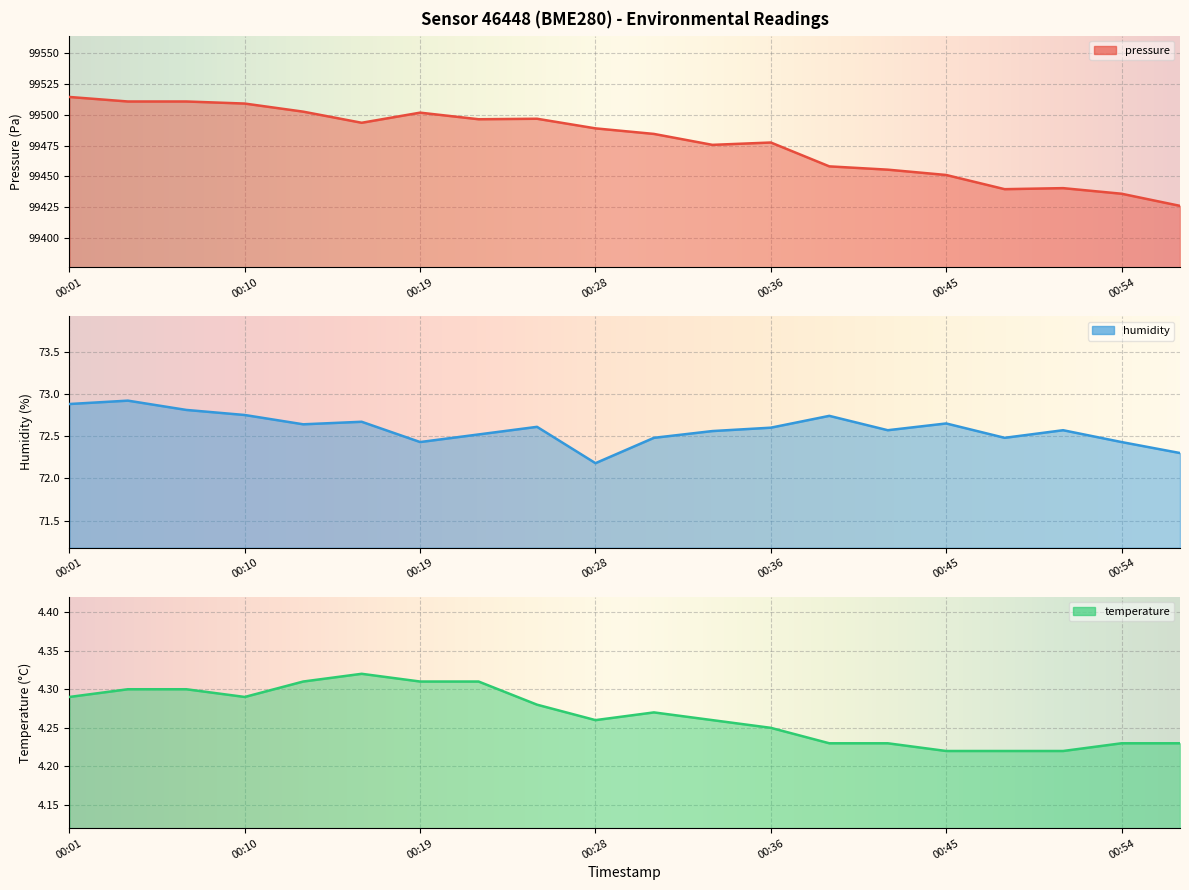

The value of temperature at 00:13 is 7.4. True or false?

False